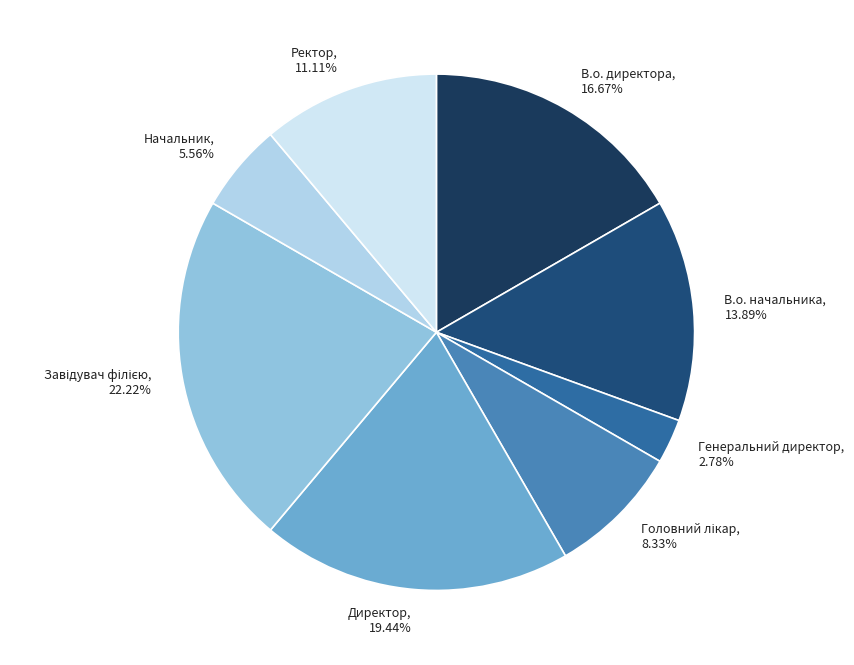

How much of the chart is everything except Ректор?

88.9%